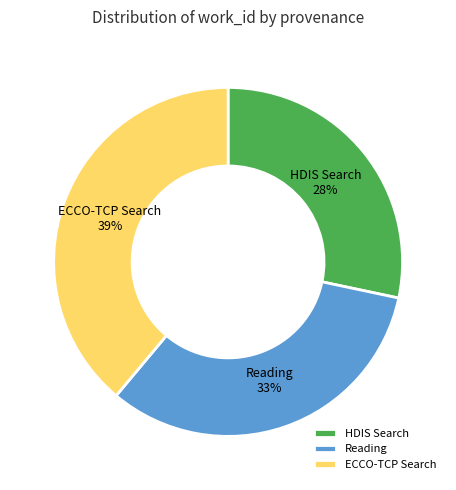

To the nearest percent, what is the difference between the largest and smallest slice percentages?

11%